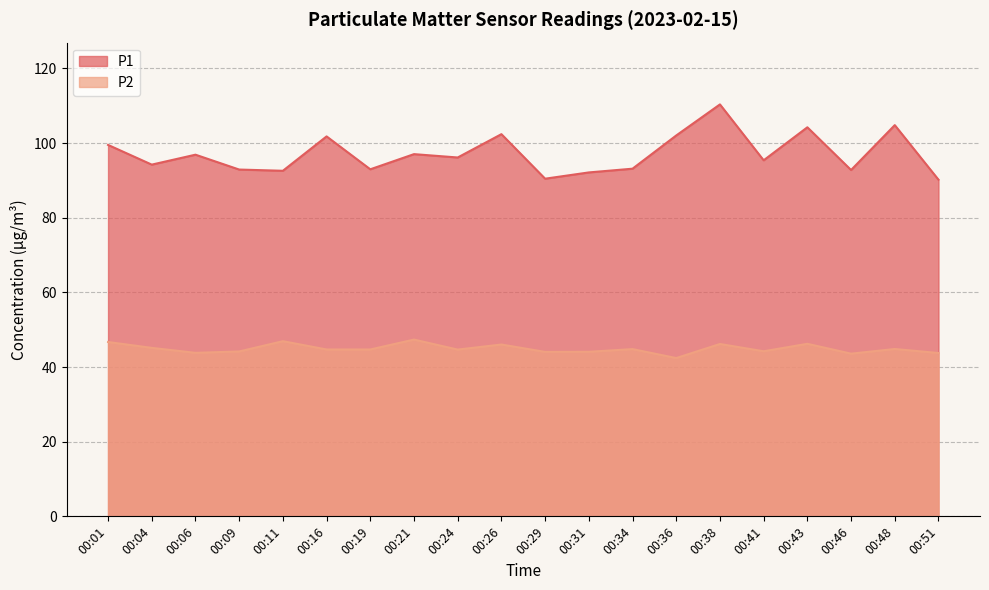

What is the sum of the P1 values at 00:41 and 00:01?

194.9